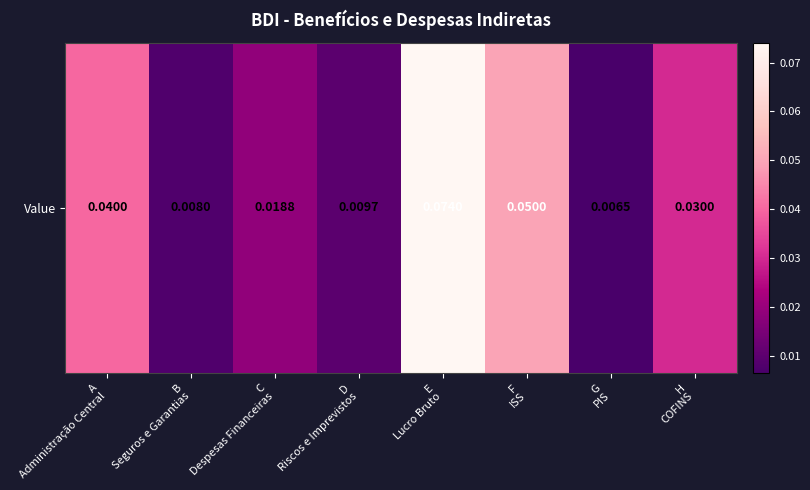

Between C
Despesas Financeiras and F
ISS, which is larger?

F
ISS